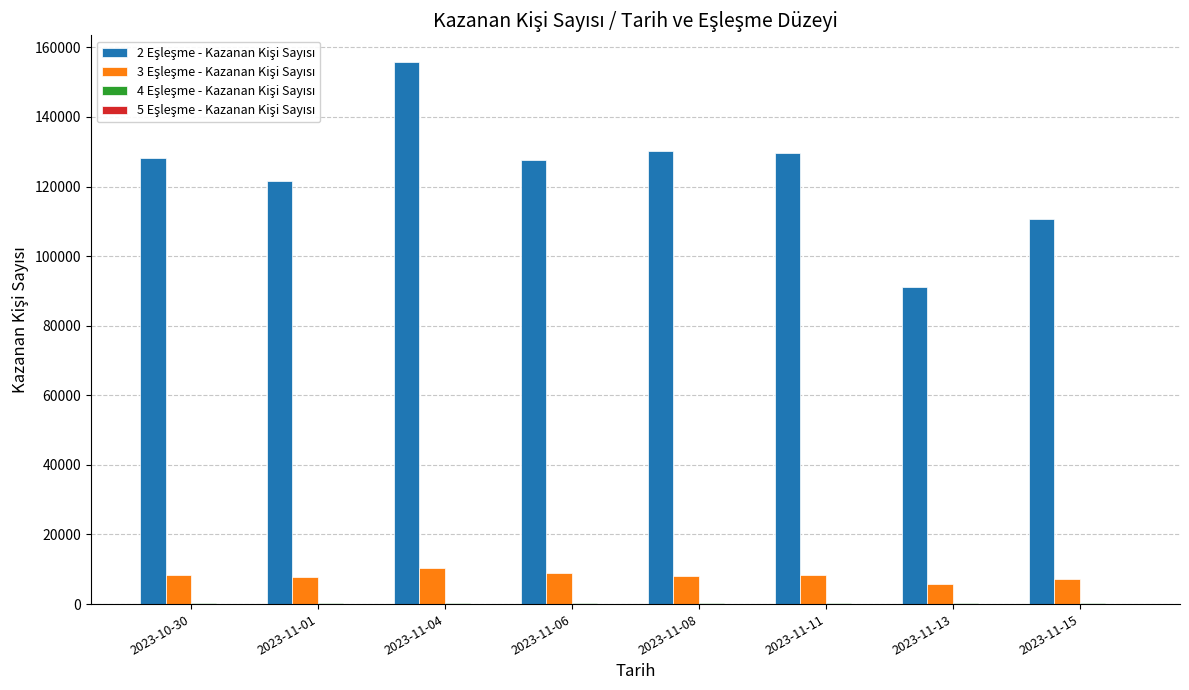

At which category is the sum across all series the highest?

2023-11-04